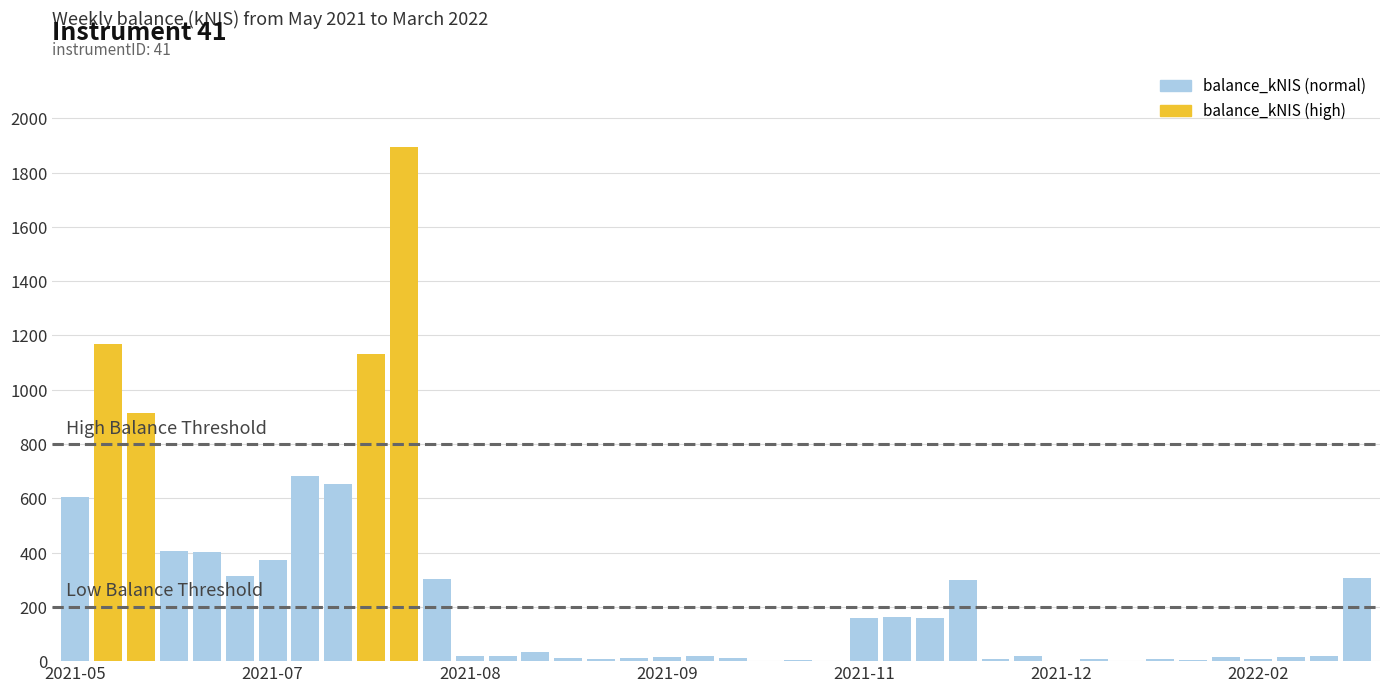

Count the number of values greater than 19.

21